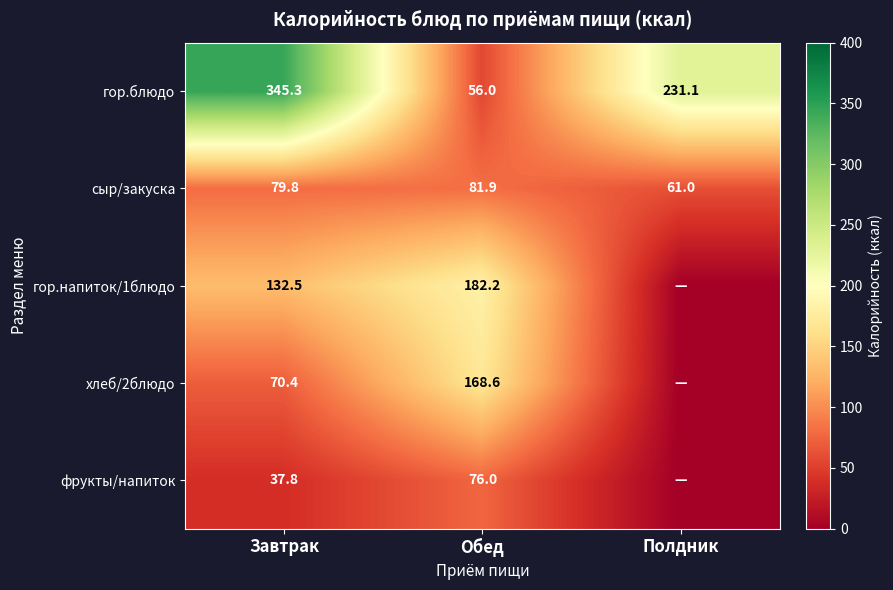

The value of сыр/закуска at Обед is 81.9. True or false?

True